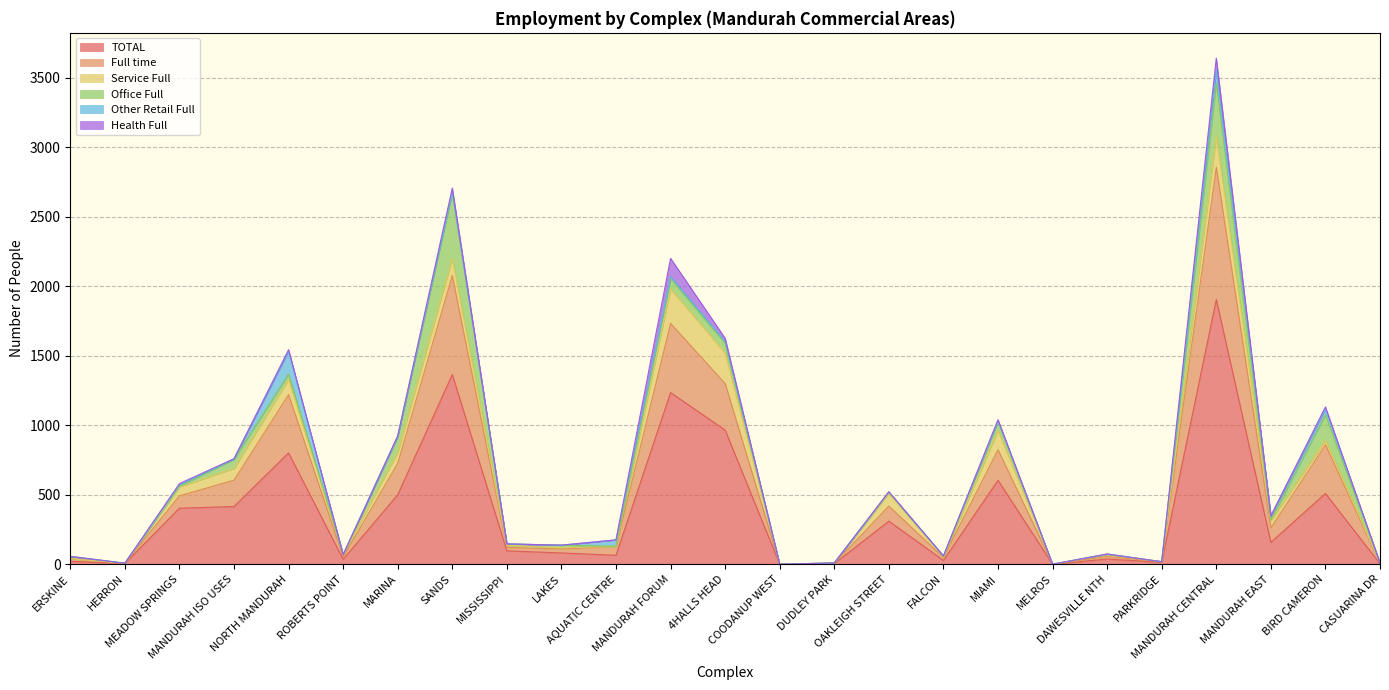

How many categories are shown in the chart?

25